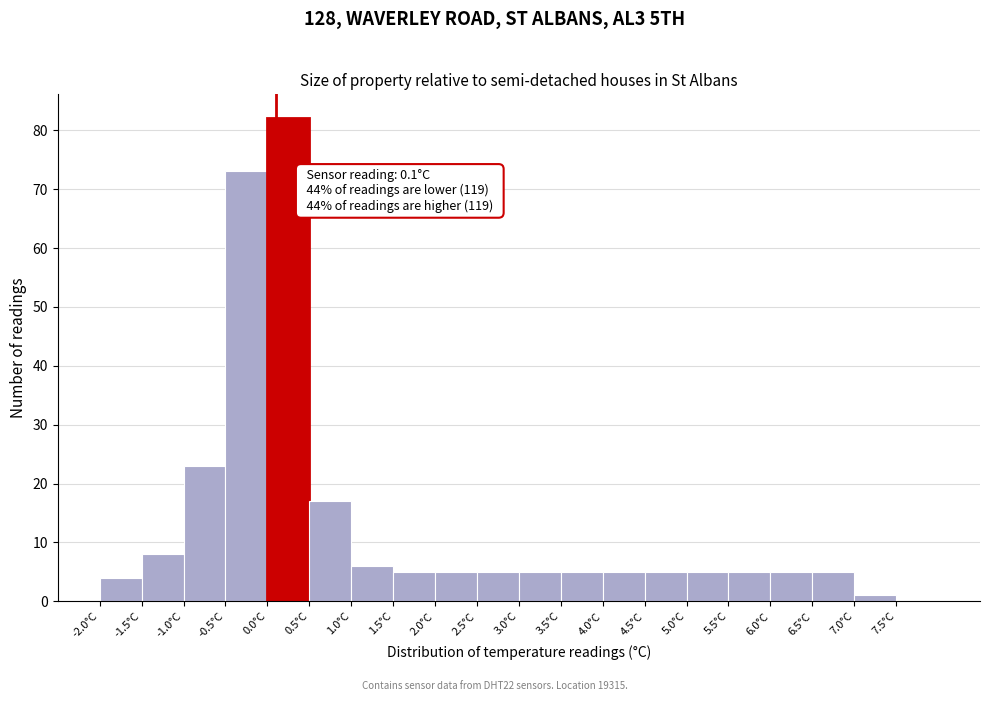

Over which range of the x-axis is the bar tallest?

0.0 to 0.5